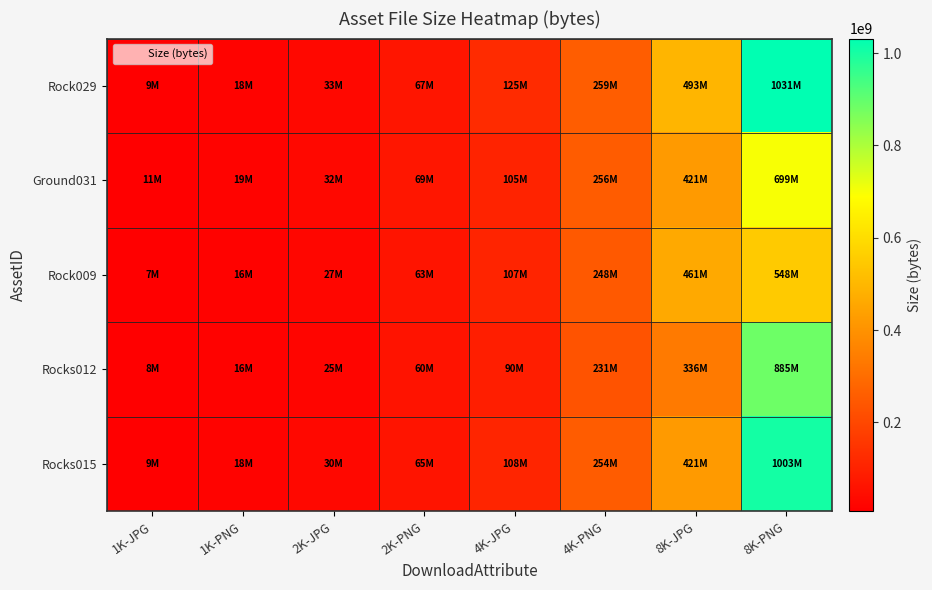

Reading right to left, extract all data points from this chart.

Rock029: 8K-PNG=1031264885	8K-JPG=493045679	4K-PNG=259283693	4K-JPG=124820146	2K-PNG=67240349	2K-JPG=33266156	1K-PNG=18091812	1K-JPG=9488498
Ground031: 8K-PNG=698693201	8K-JPG=420843620	4K-PNG=255927469	4K-JPG=105073224	2K-PNG=68643333	2K-JPG=32136878	1K-PNG=19389680	1K-JPG=10636459
Rock009: 8K-PNG=547885450	8K-JPG=460900131	4K-PNG=247856467	4K-JPG=106742566	2K-PNG=62551679	2K-JPG=26726592	1K-PNG=16430857	1K-JPG=7411186
Rocks012: 8K-PNG=885145817	8K-JPG=335798912	4K-PNG=230962169	4K-JPG=90035659	2K-PNG=60442032	2K-JPG=24853526	1K-PNG=16441625	1K-JPG=7533324
Rocks015: 8K-PNG=1003415580	8K-JPG=420974018	4K-PNG=253994978	4K-JPG=108478857	2K-PNG=65119013	2K-JPG=29638151	1K-PNG=17514653	1K-JPG=8826586